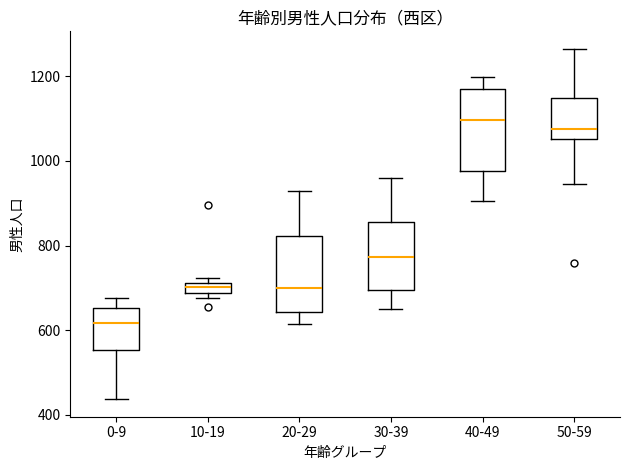

Which box has the lowest median line?

0-9